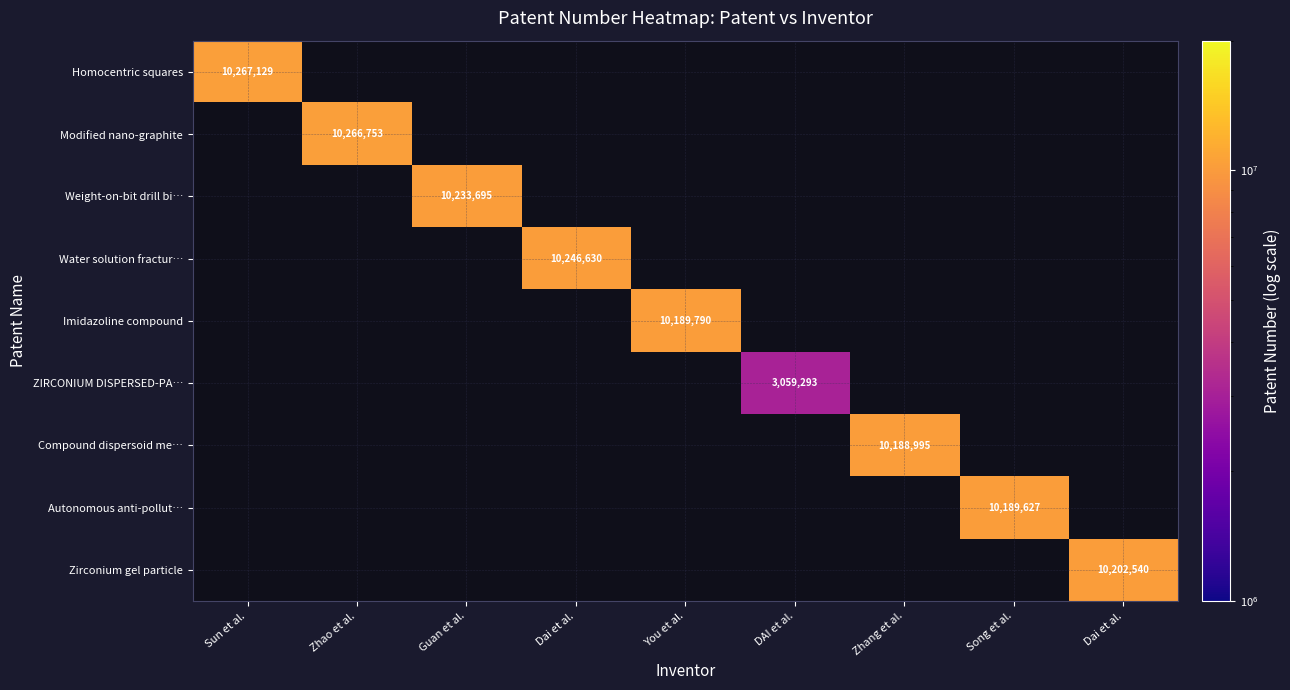

What is the minimum value shown in the chart?

3059293.0